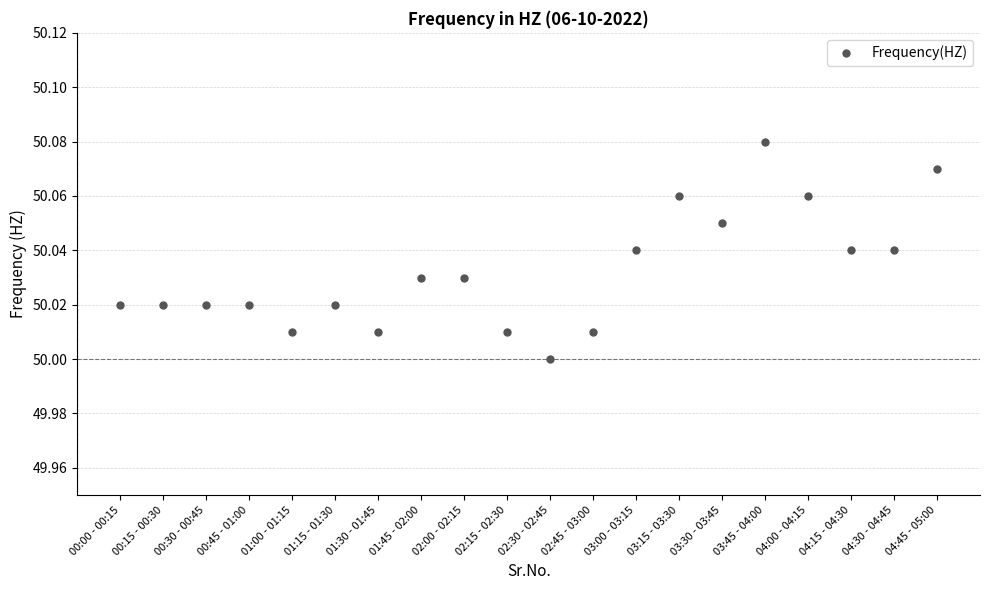

What is the range of X values (max minus min)?

19.0